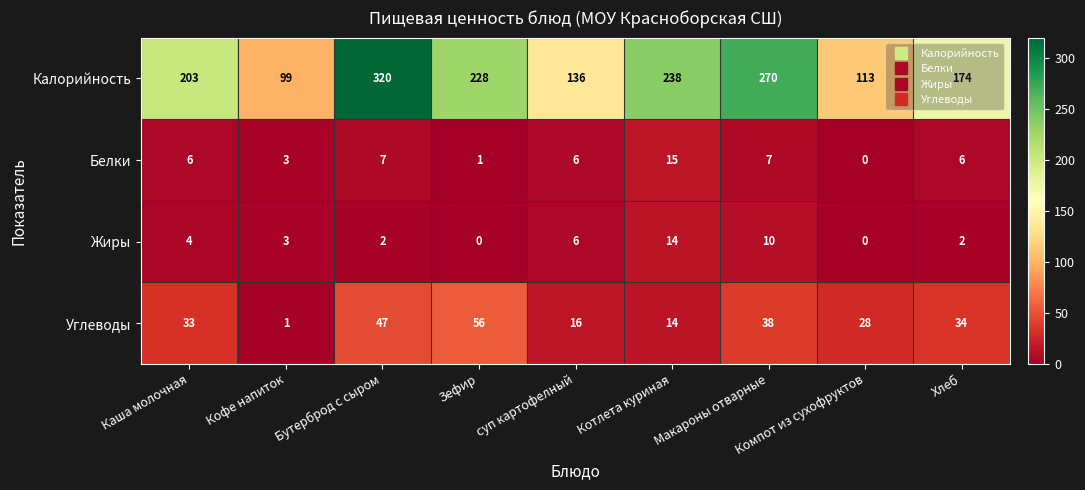

At which category does the chart reach its peak across all series?

Бутерброд с сыром